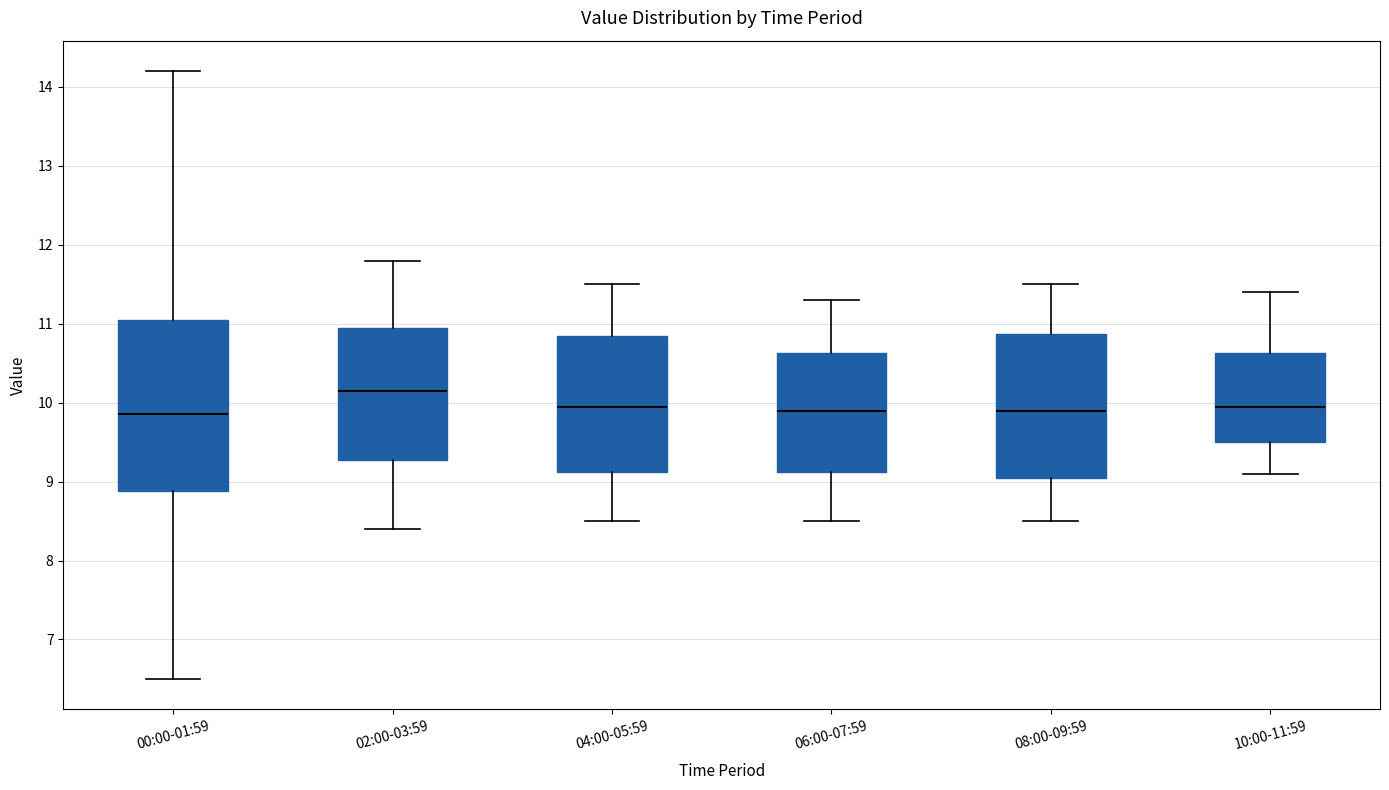

Reading left to right, transcribe this box plot: for each box, give where its median line is, the range the box spans, and where its two whiskers end, as read against the y-axis. The values are not printed on the chart, so give them approximately, as read against the axis.

00:00-01:59: median 9.9, box 8.9 to 11.1, whiskers 6.5 to 14.2
02:00-03:59: median 10.2, box 9.3 to 11.0, whiskers 8.4 to 11.8
04:00-05:59: median 10.0, box 9.1 to 10.9, whiskers 8.5 to 11.5
06:00-07:59: median 9.9, box 9.1 to 10.6, whiskers 8.5 to 11.3
08:00-09:59: median 9.9, box 9.1 to 10.9, whiskers 8.5 to 11.5
10:00-11:59: median 10.0, box 9.5 to 10.6, whiskers 9.1 to 11.4